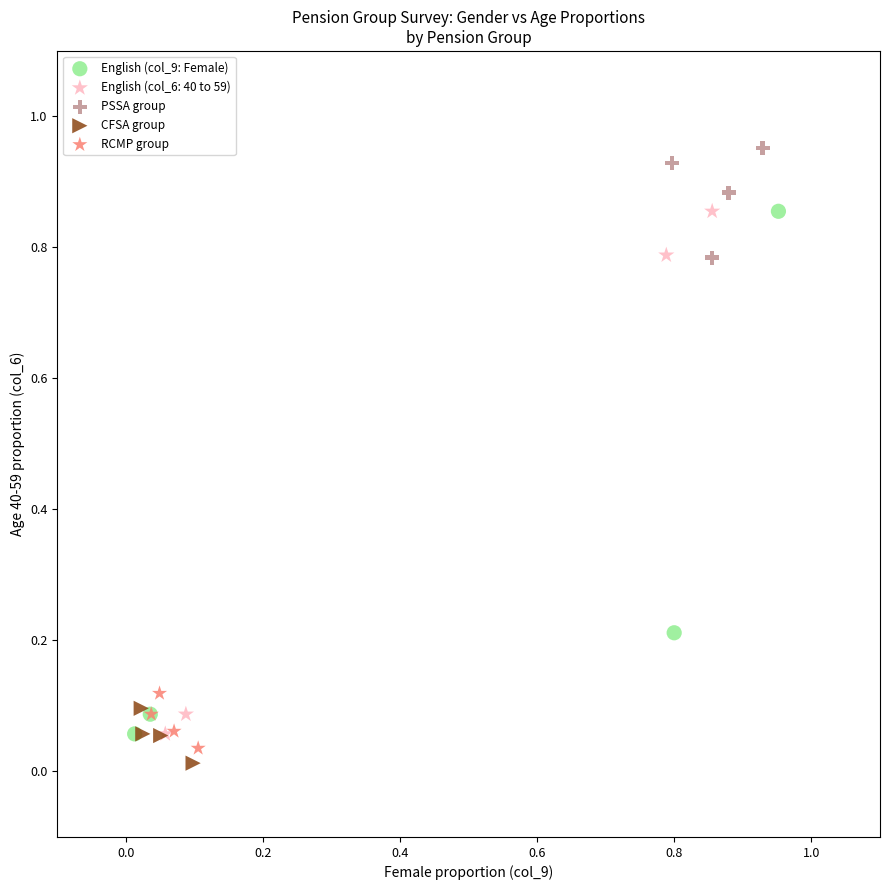

Which series reaches the maximum Y coordinate?

PSSA group